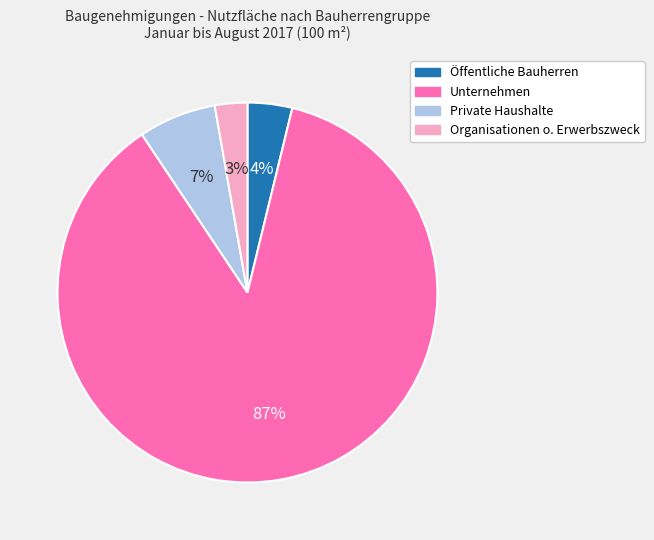

Rank the categories by value from highest to lowest.

Unternehmen, Private Haushalte, Öffentliche Bauherren, Organisationen o. Erwerbszweck